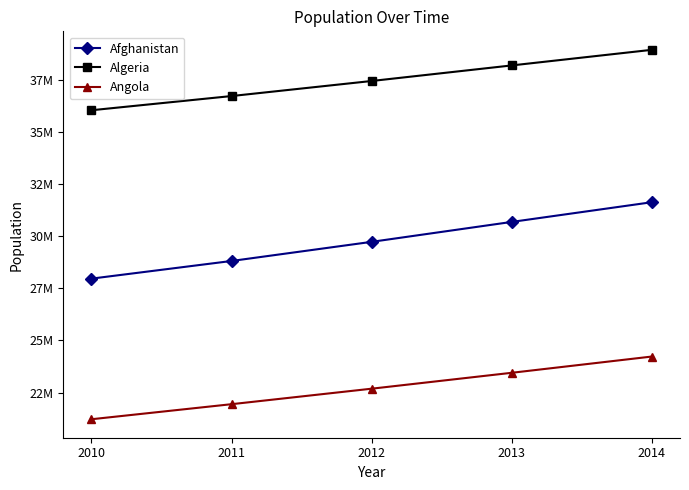

Read the Angola value at 2011, to the nearest 10.

21942300